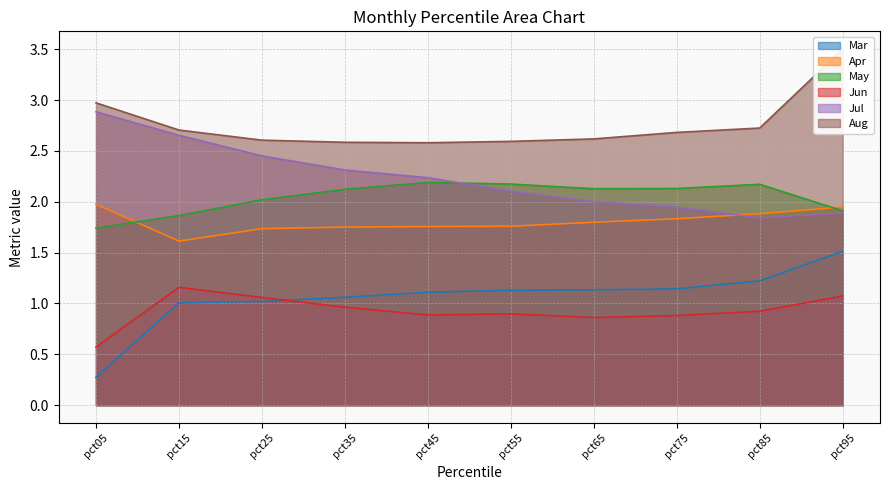

At which label does Jul first exceed 2?

pct05